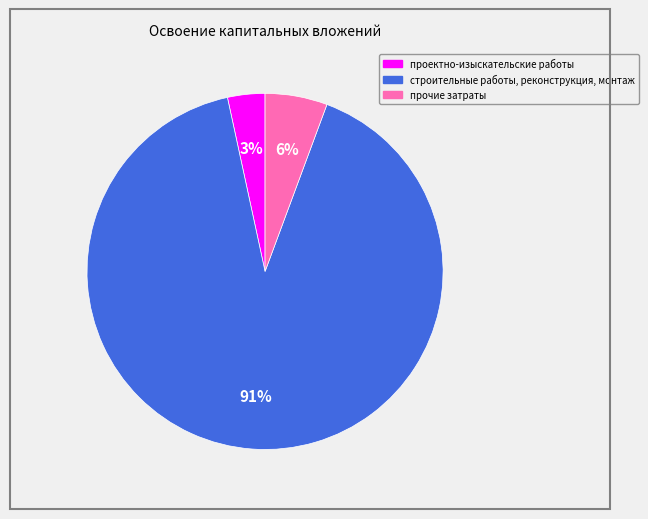

Between проектно-изыскательские работы and прочие затраты, which is larger?

прочие затраты